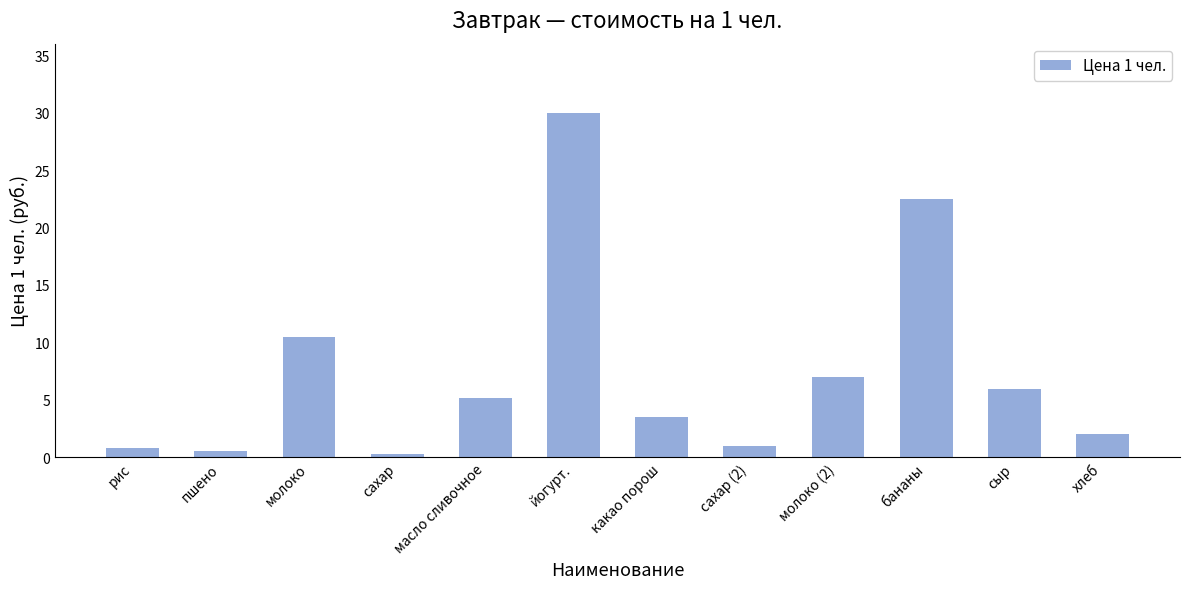

How many bars are there in total?

12